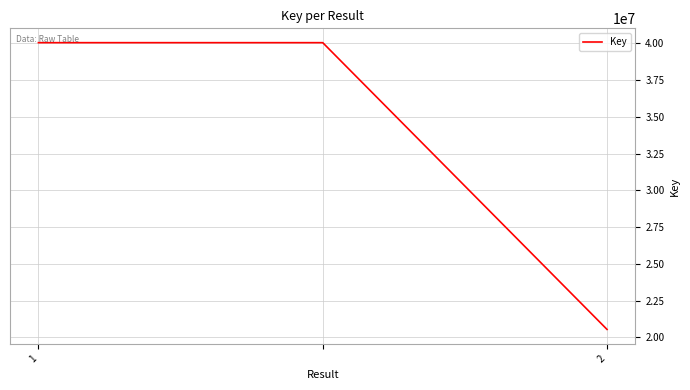

What is the average value?

33541185